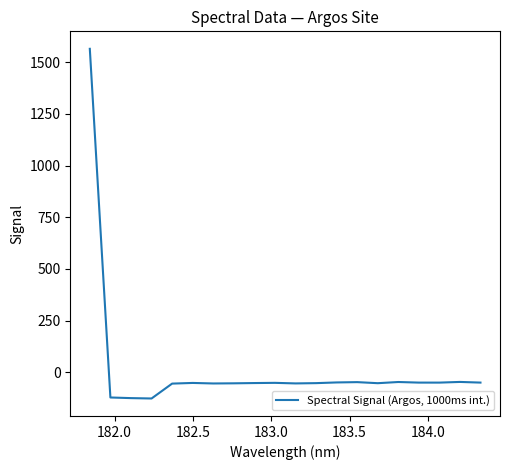

What is the minimum value shown in the chart?

-127.4